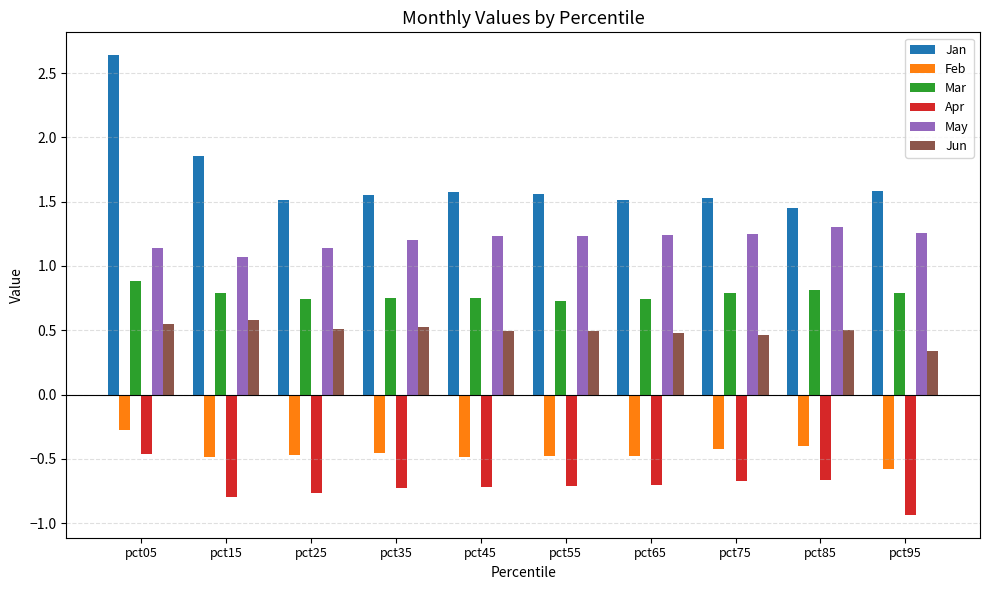

What is the spread (max minus min) of values at pct25?

2.3